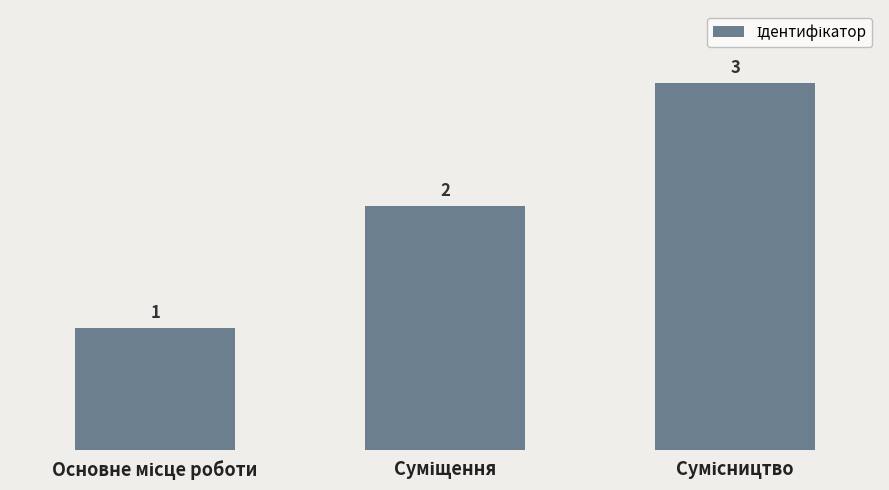

Count the number of categories in the chart.

3